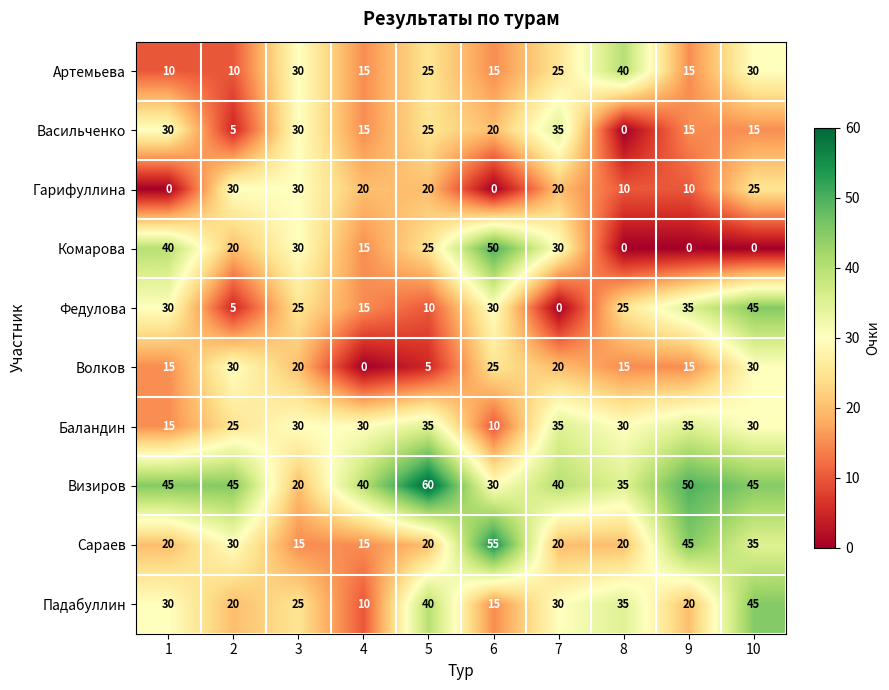

Is it true that Падабуллин equals 11 at 9?

False